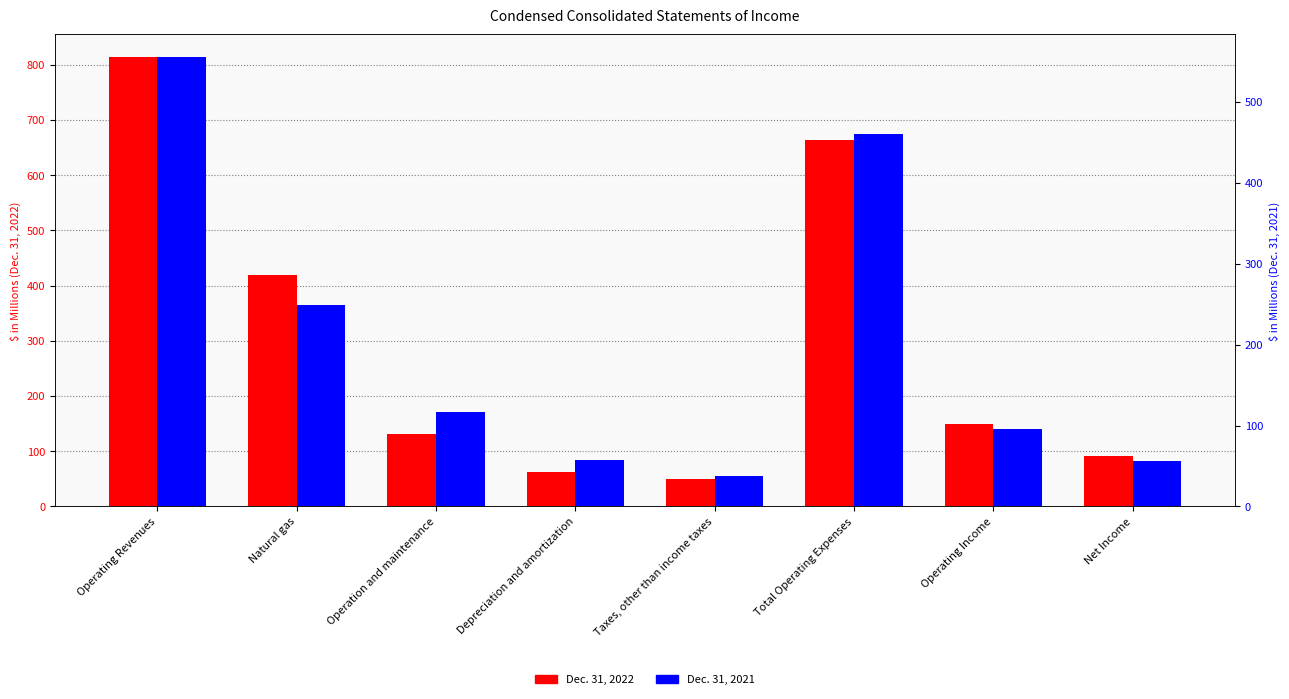

Where is Dec. 31, 2022 nearest to the value 432?

Natural gas